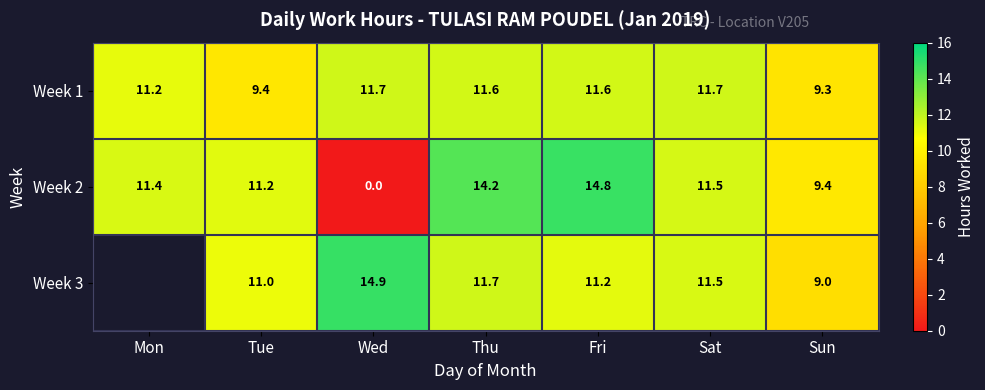

List the labels in order of Week 2 value, smallest first.

Wed, Sun, Tue, Mon, Sat, Thu, Fri